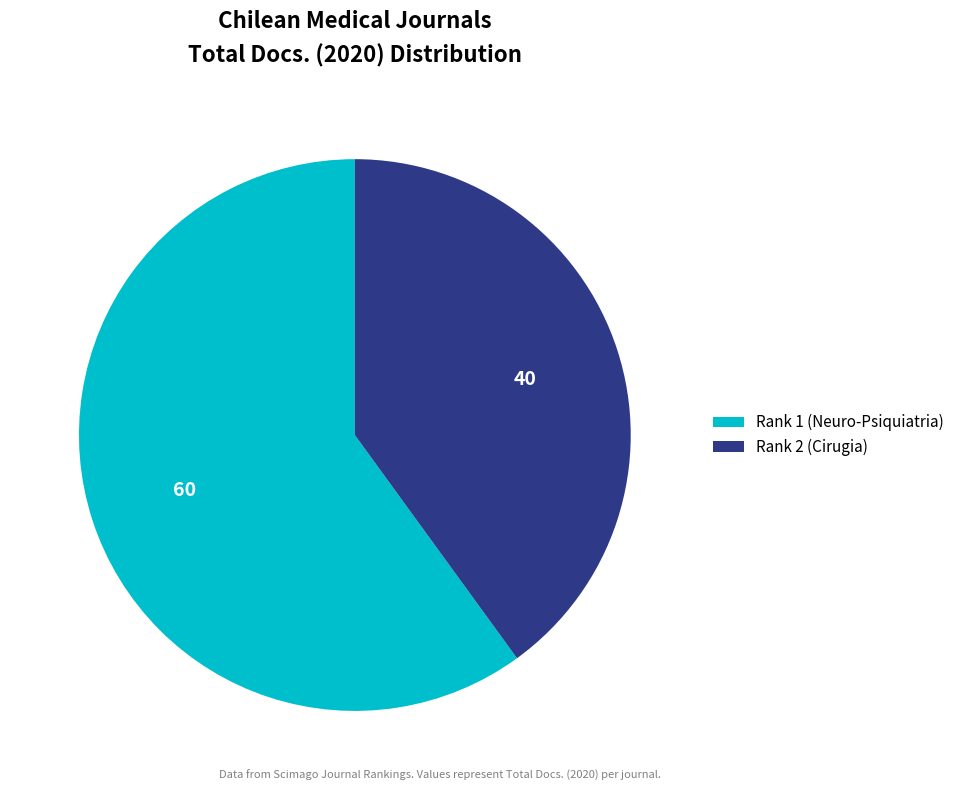

Which category has the smallest portion of the pie?

Rank 2 (Cirugia)